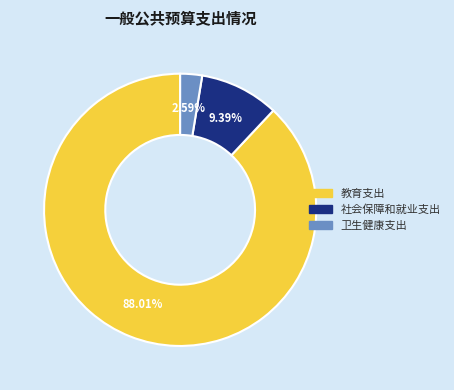

What percentage is NOT represented by 教育支出?

12.0%